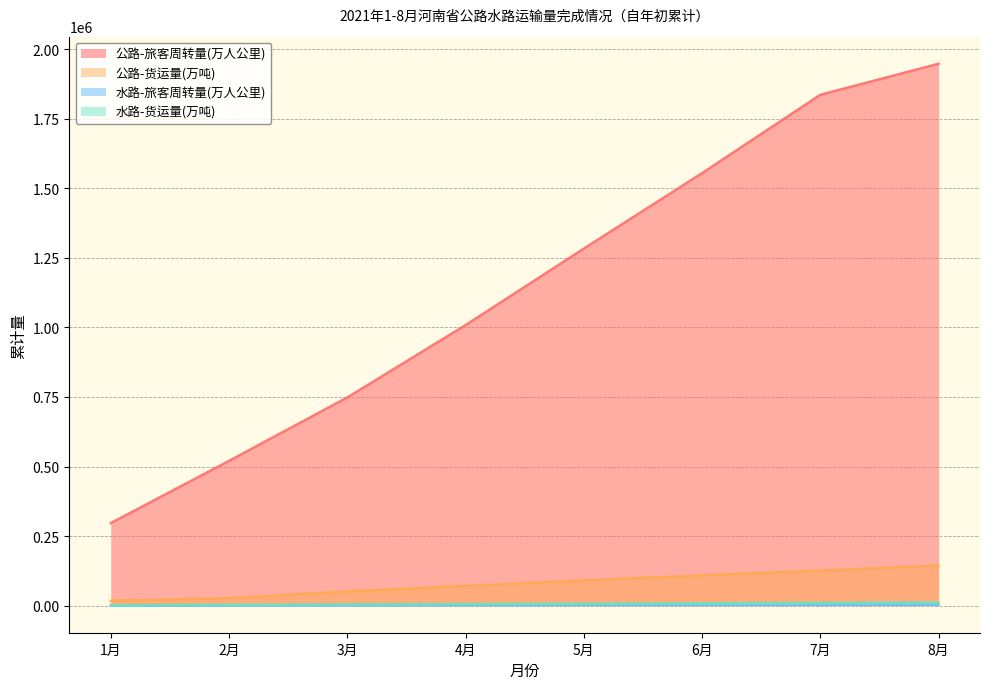

Which series has the largest total across all categories?

公路-旅客周转量(万人公里)